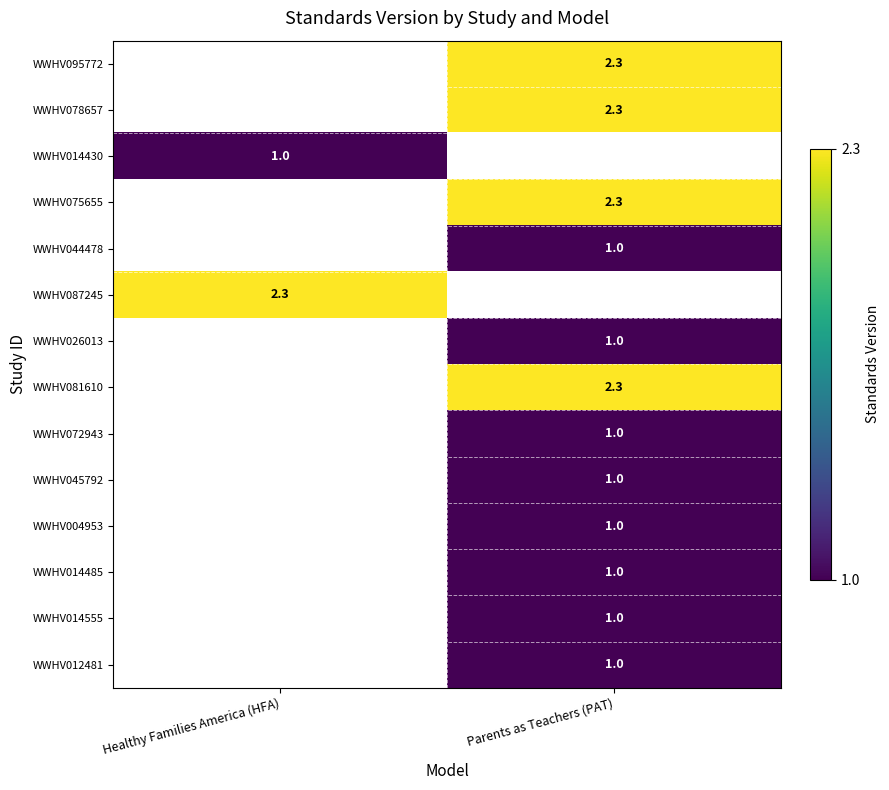

Is it true that WWHV045792 equals 0.4 at Parents as Teachers (PAT)?

False